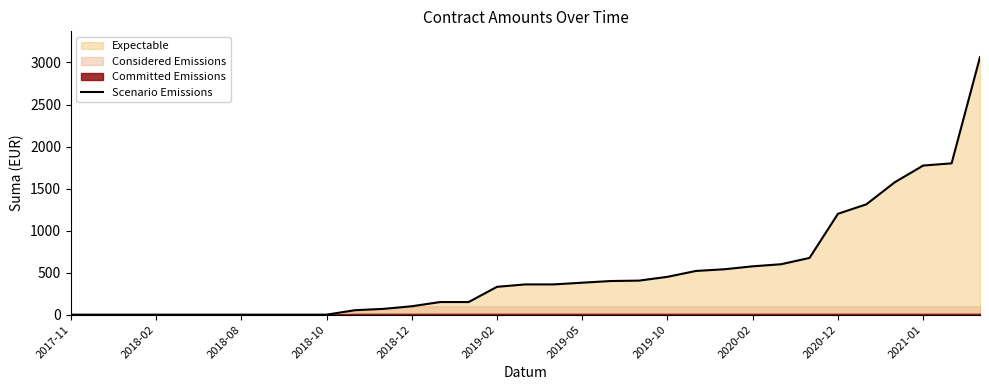

What is the difference between the second highest and minimum values?

1800.0